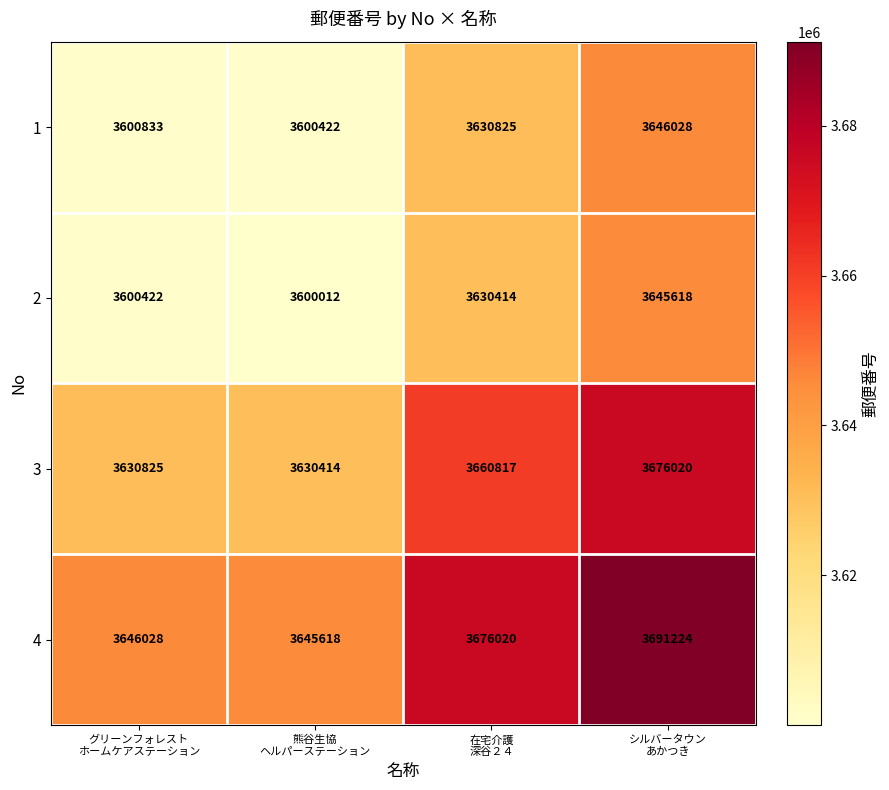

Rank the series by their maximum value, from highest to lowest.

4, 3, 1, 2